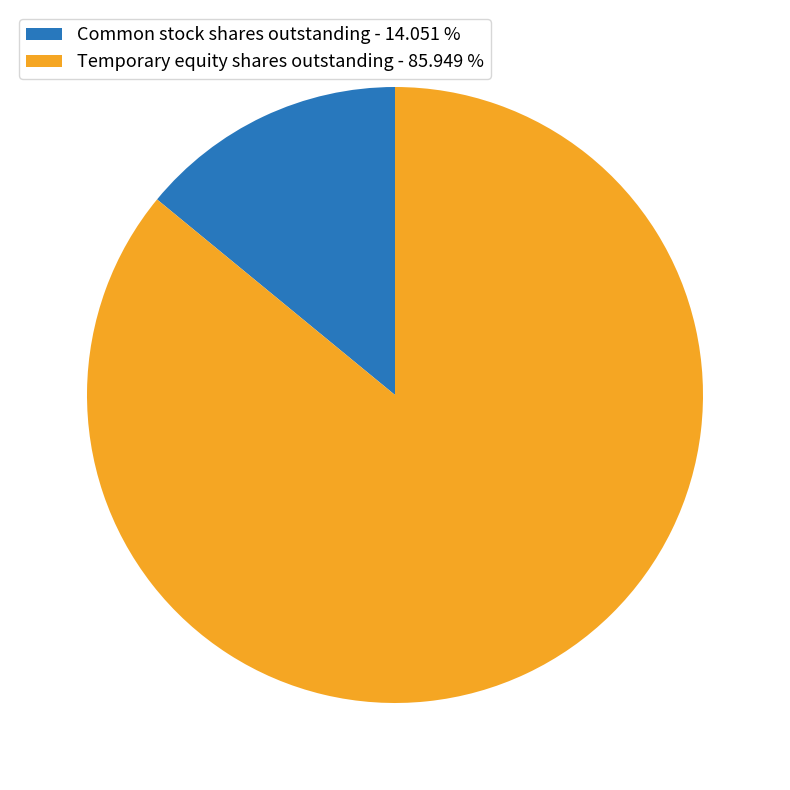

Which slice is the largest?

Temporary equity shares outstanding